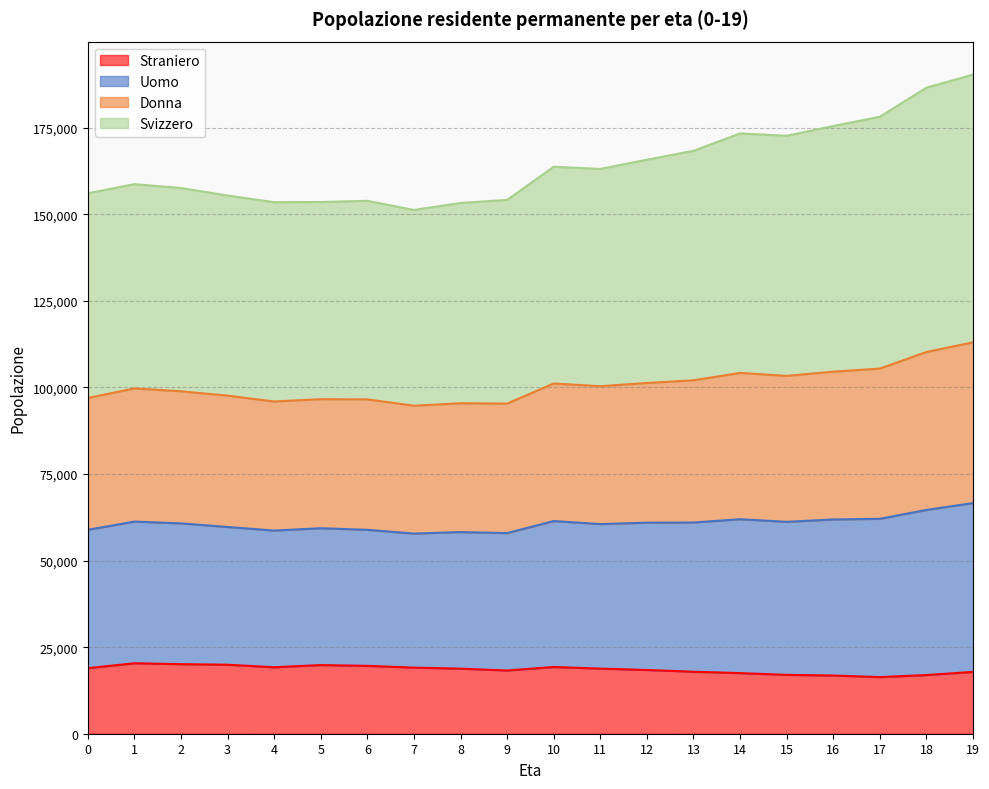

What is the total value across all series at 4?

153492